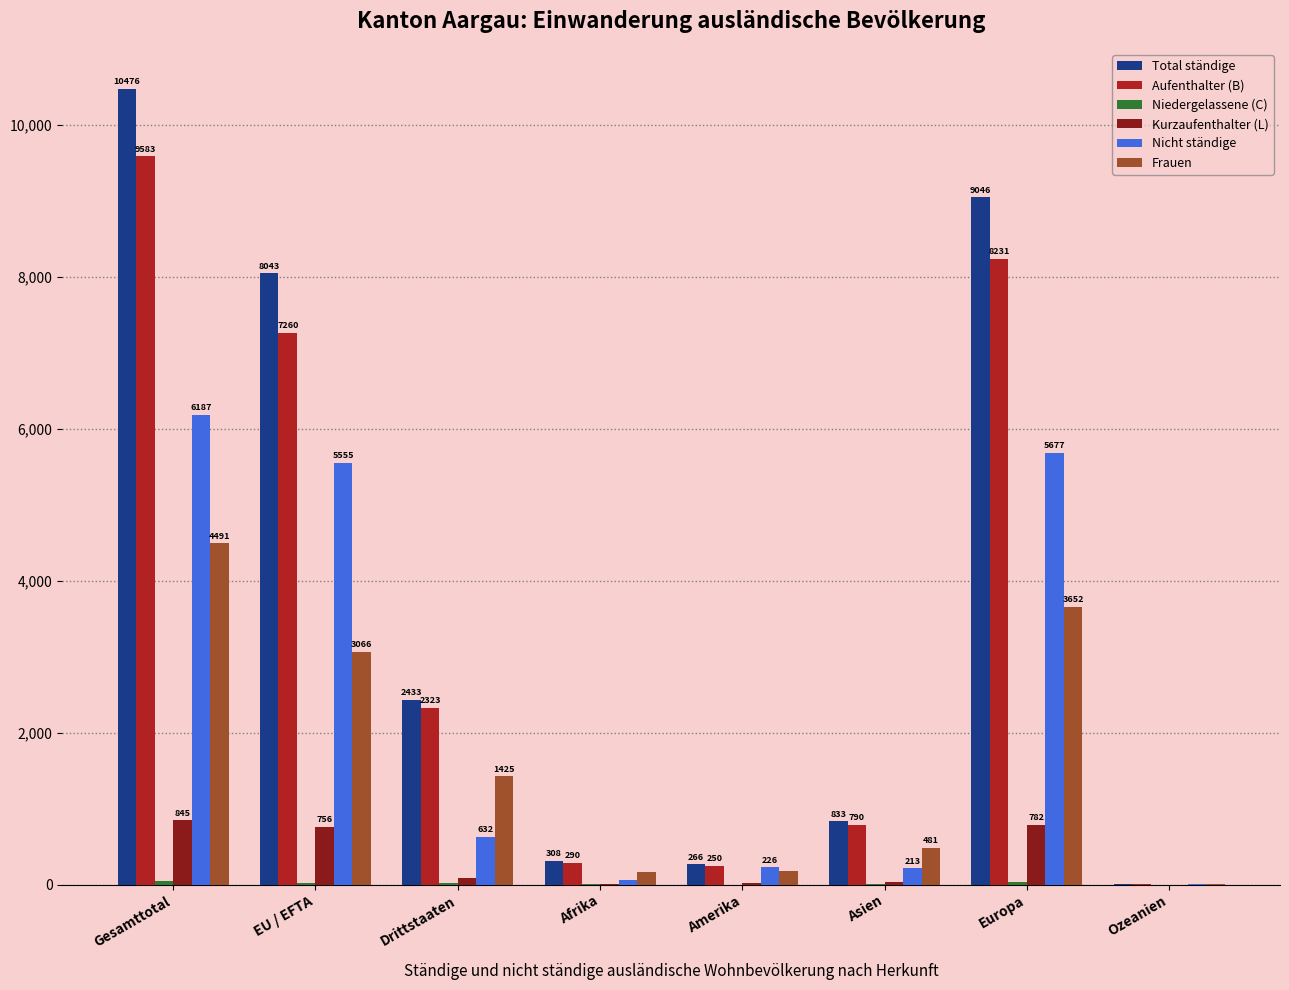

How many data points does each series have?

8